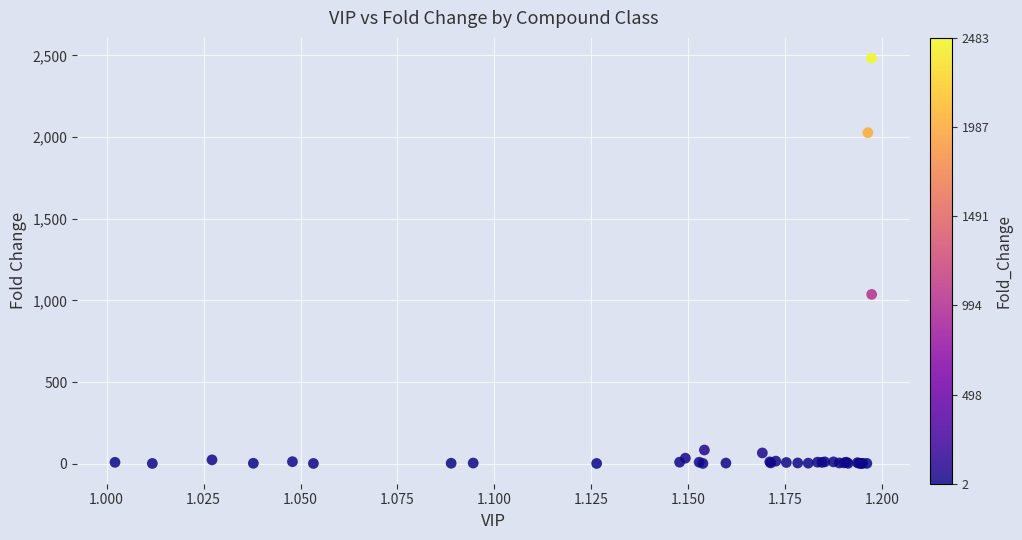

What Y value in the scatter plot is closest to 1242?

1036.8